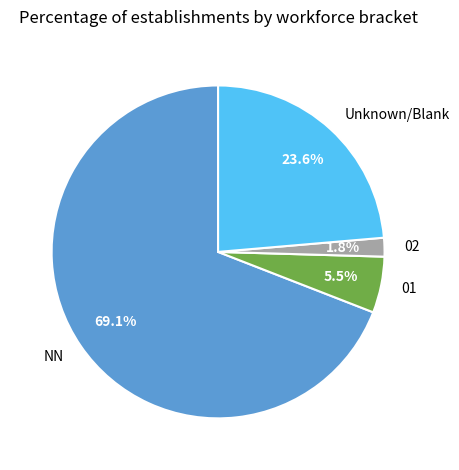

What portion of the pie excludes 01?

94.5%